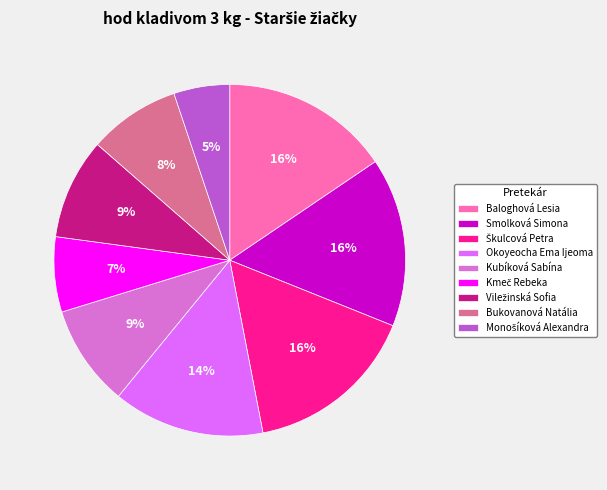

Does any single category account for the majority?

No